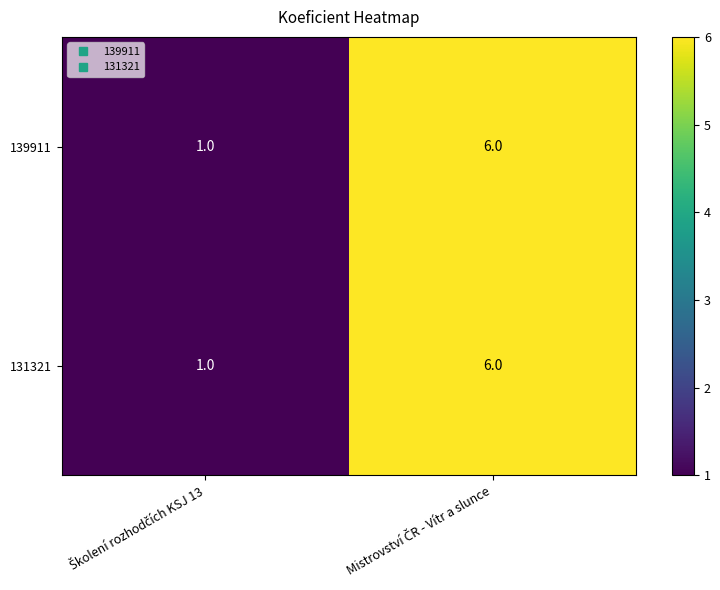

What is the difference between the maximum and minimum values in the 131321 series?

5